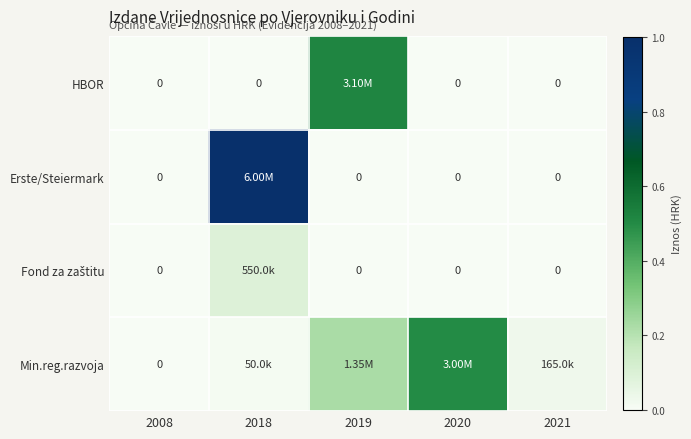

Is it true that Fond za zaštitu equals 0.0 at 2008?

True